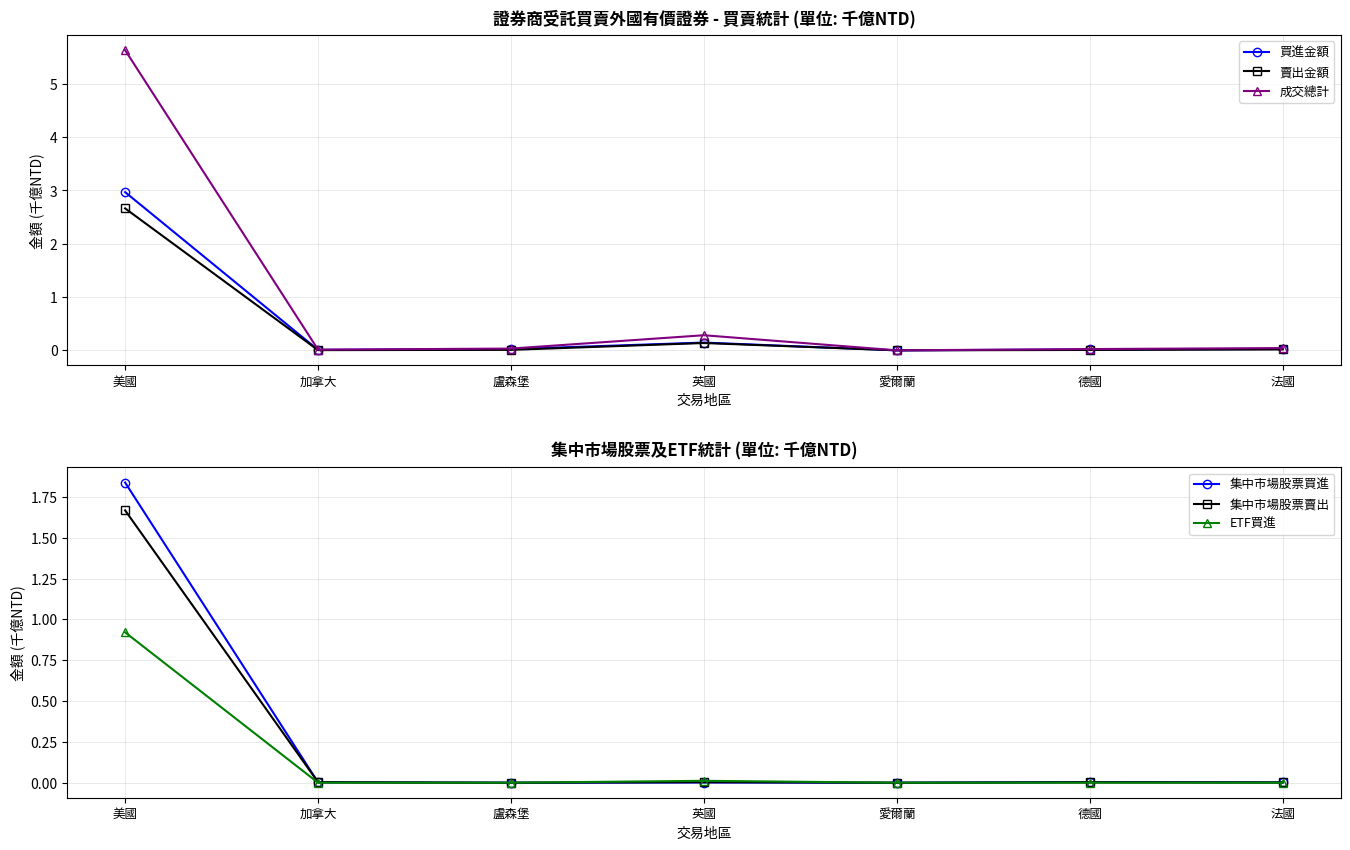

Reading right to left, what are all the values shown in this chart?

買進金額: 法國=0.0	德國=0.0	愛爾蘭=0.0	英國=0.1	盧森堡=0.0	加拿大=0.0	美國=3.0
賣出金額: 法國=0.0	德國=0.0	愛爾蘭=0.0	英國=0.1	盧森堡=0.0	加拿大=0.0	美國=2.7
成交總計: 法國=0.0	德國=0.0	愛爾蘭=0.0	英國=0.3	盧森堡=0.0	加拿大=0.0	美國=5.6
集中市場股票買進: 法國=0.0	德國=0.0	愛爾蘭=0.0	英國=0.0	盧森堡=0.0	加拿大=0.0	美國=1.8
集中市場股票賣出: 法國=0.0	德國=0.0	愛爾蘭=0.0	英國=0.0	盧森堡=0.0	加拿大=0.0	美國=1.7
ETF買進: 法國=0.0	德國=0.0	愛爾蘭=0.0	英國=0.0	盧森堡=0.0	加拿大=0.0	美國=0.9